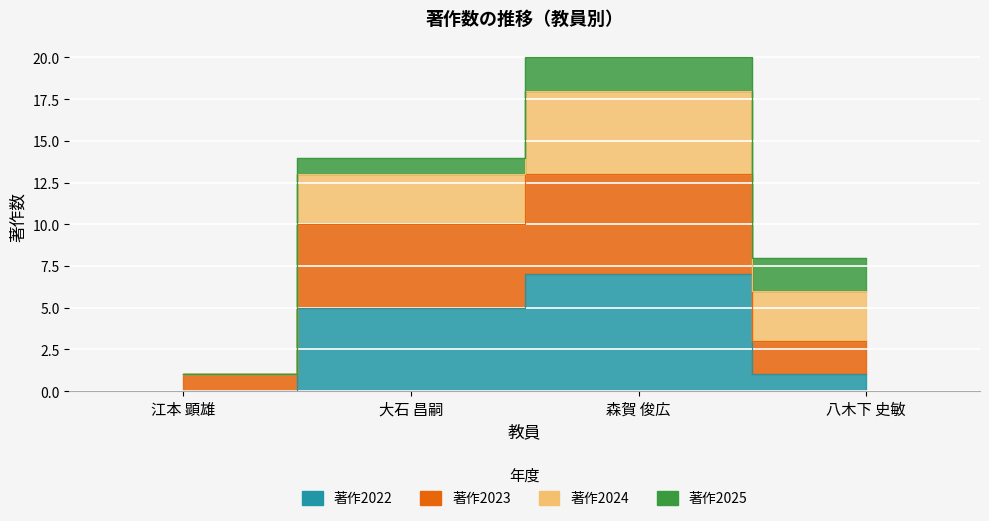

Between 江本 顕雄 and 大石 昌嗣, which is larger?

大石 昌嗣